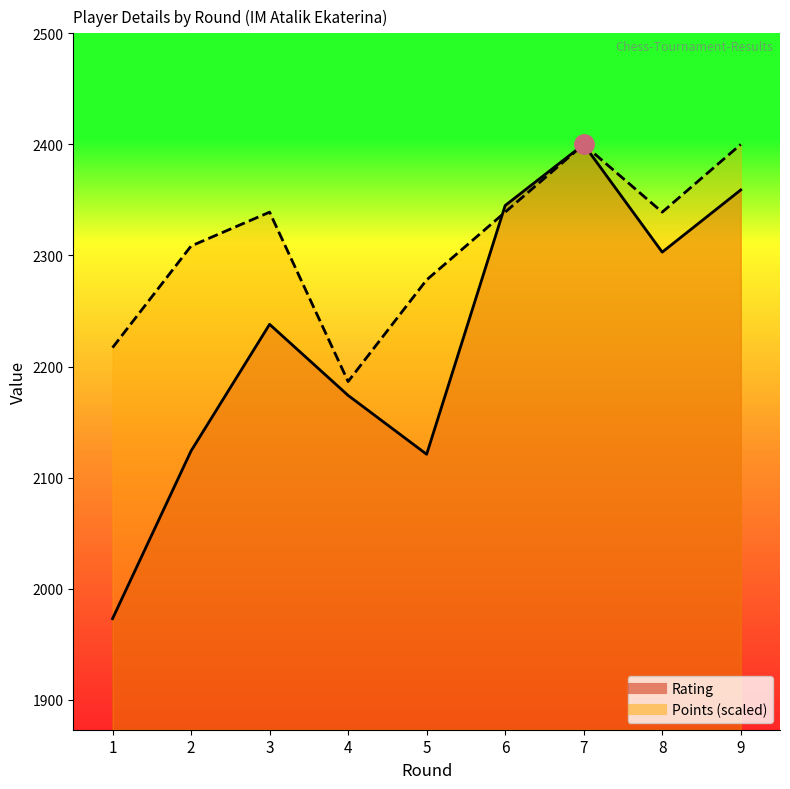

How many values in the Points series are below 2339?

4